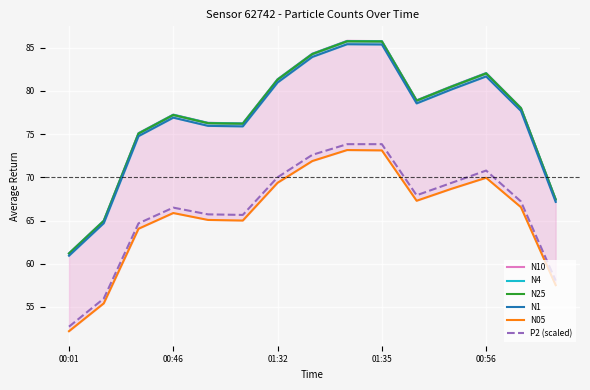

Rank the series at 7 from highest to lowest value.

N10, N4, N25, N1, P2 (scaled), N05